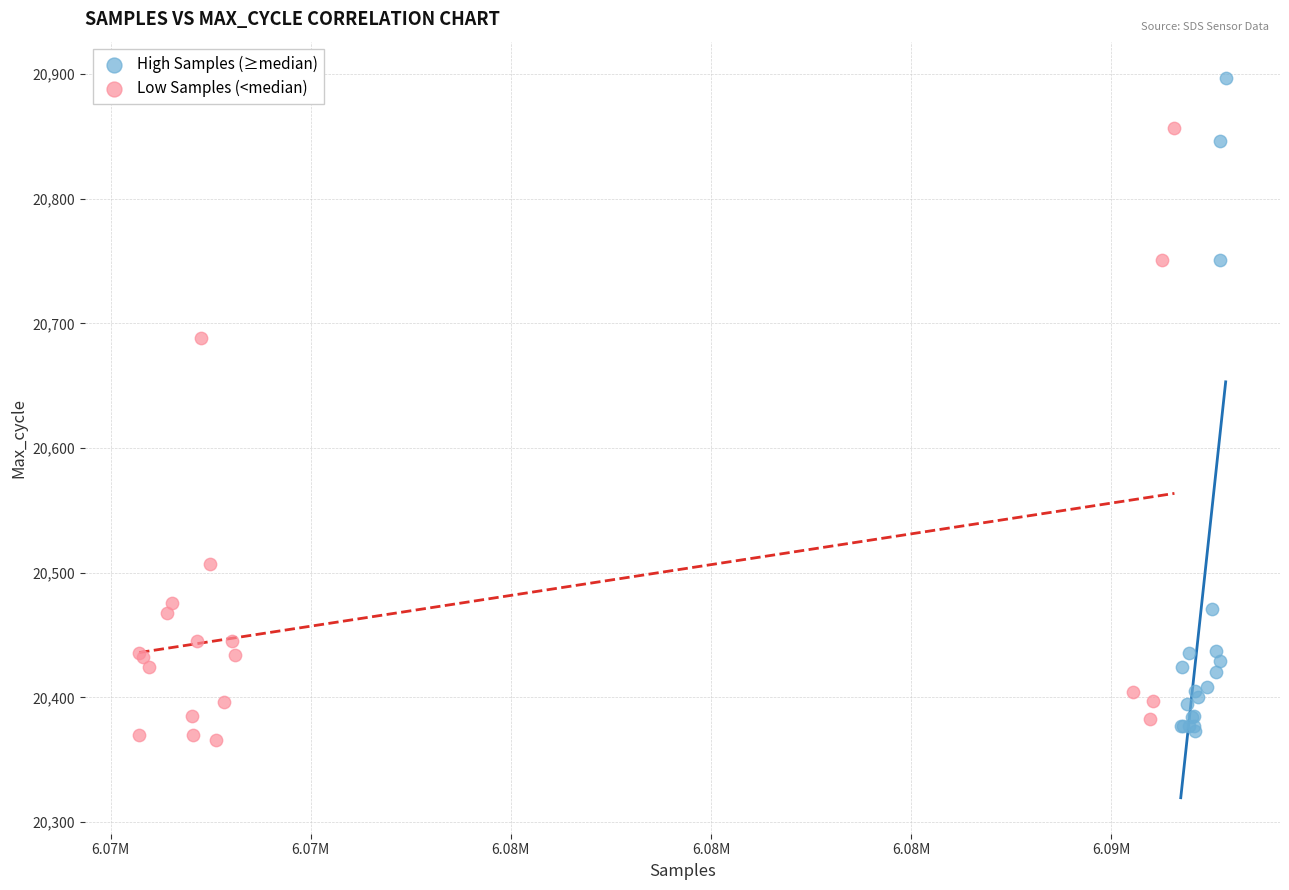

Which series has the largest Y range (max minus min)?

High Samples (≥median)